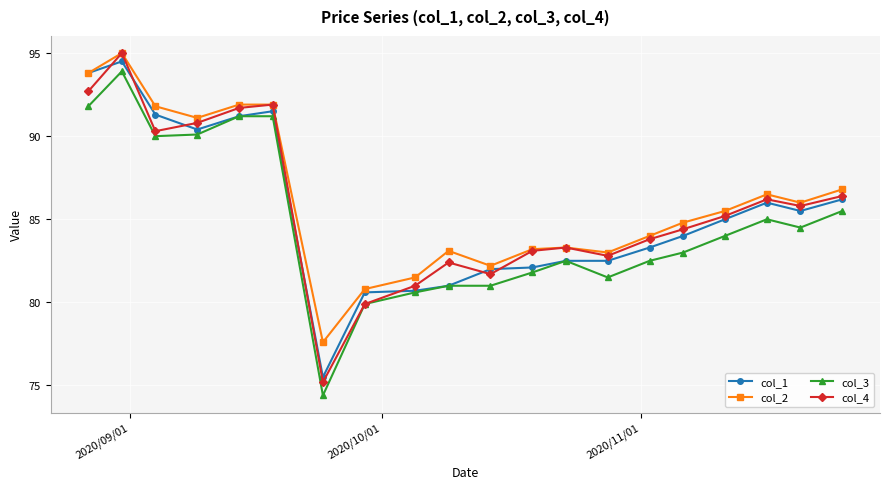

Which series has the widest spread of values?

col_4